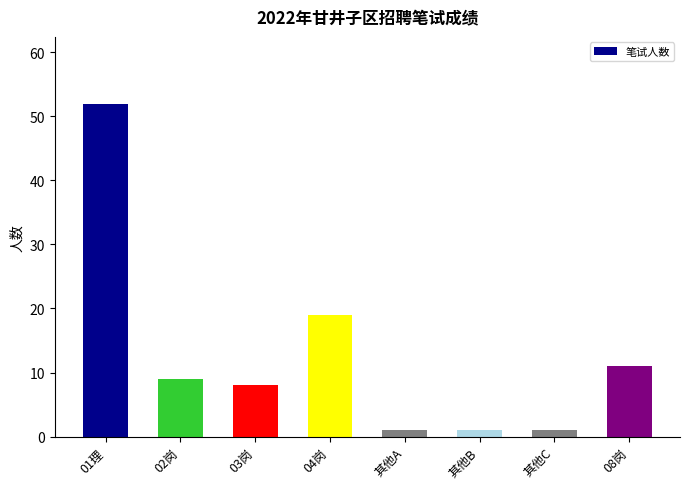

Reading left to right, extract all data points from this chart.

52	9	8	19	1	1	1	11